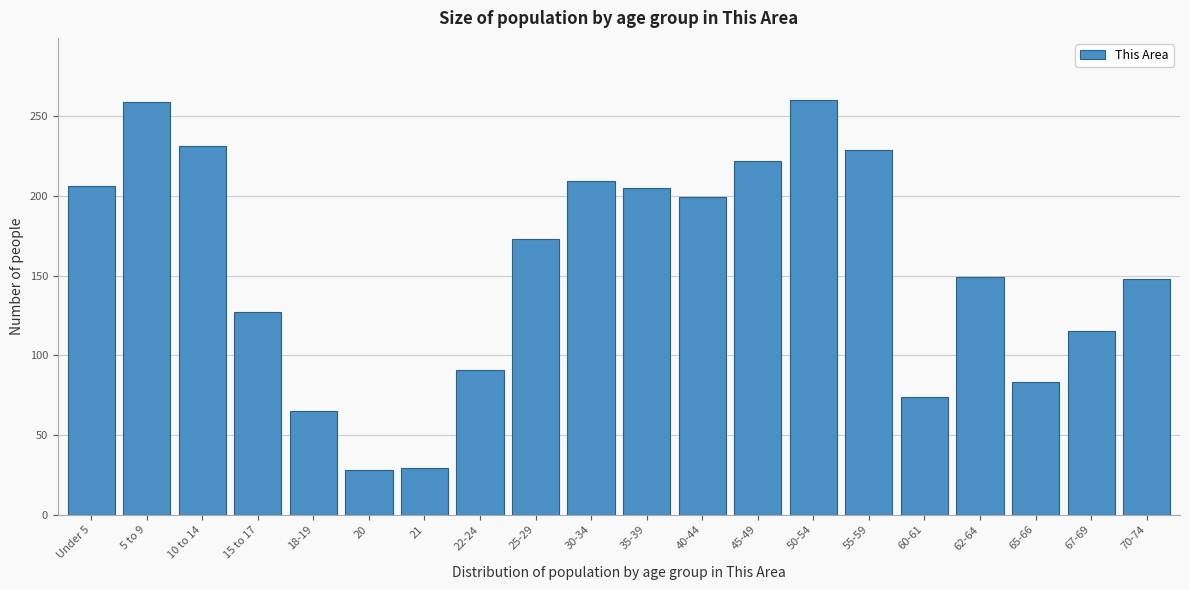

Is it true that the value at 70-74 is 213?

False